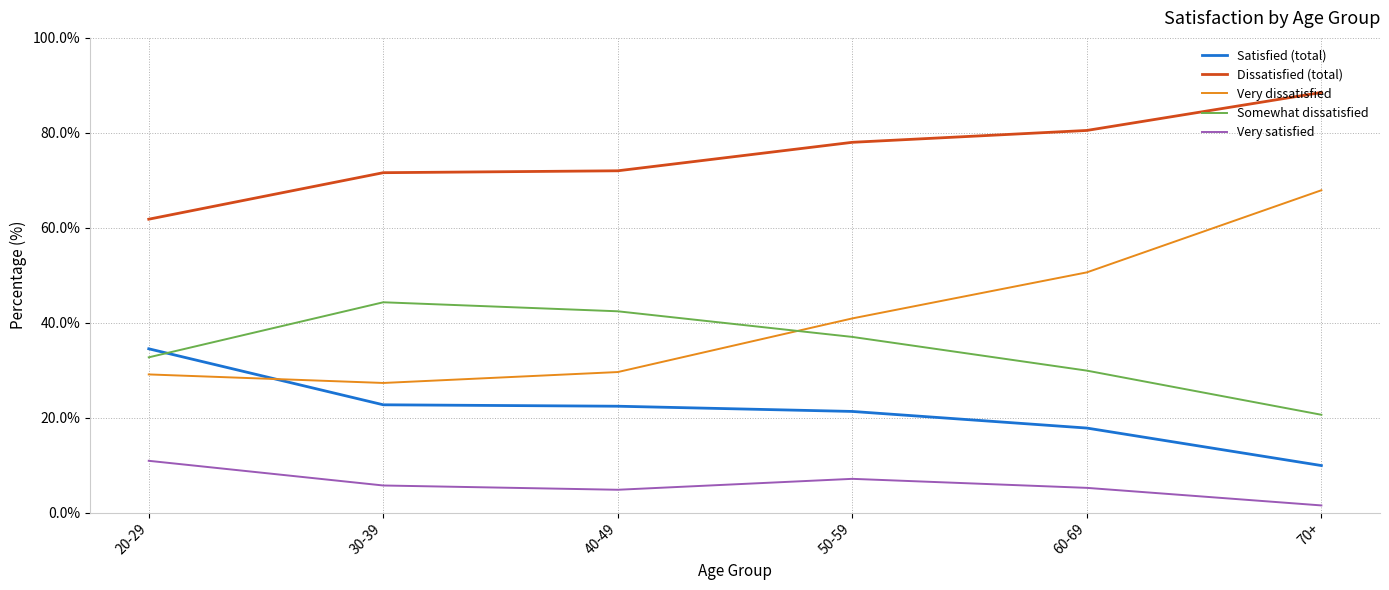

Between 20-29 and 60-69, which series saw the biggest shift?

Very dissatisfied